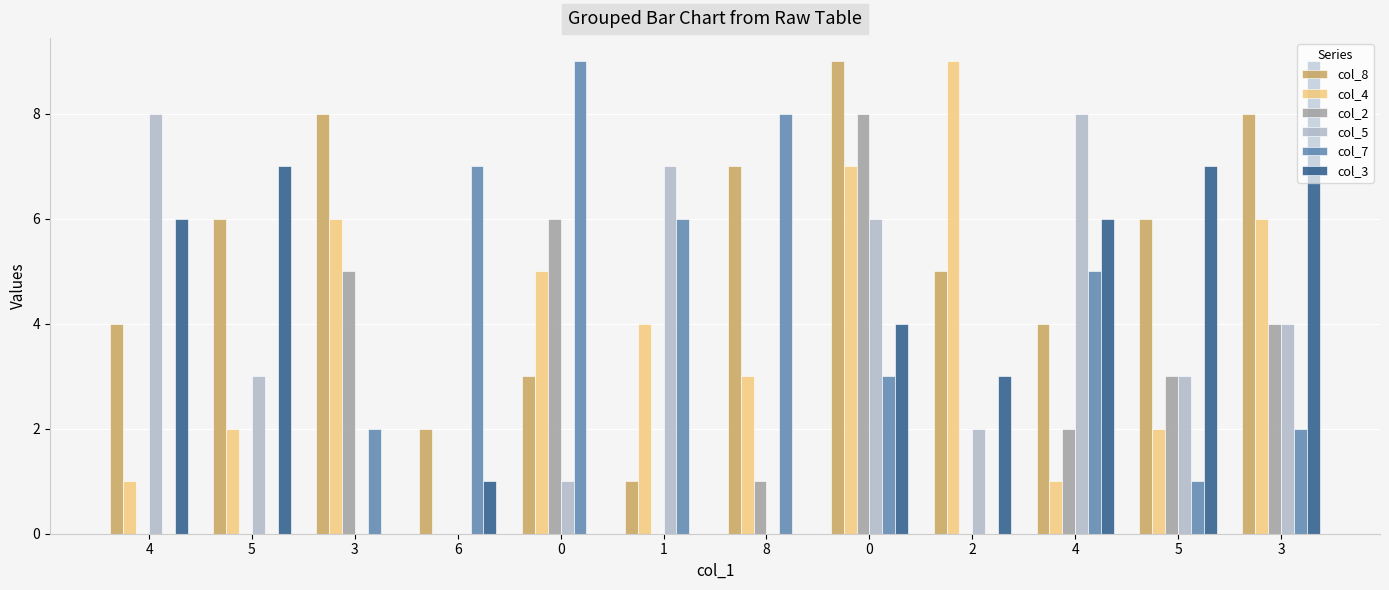

What is the label of the 11th bar from the right?

5